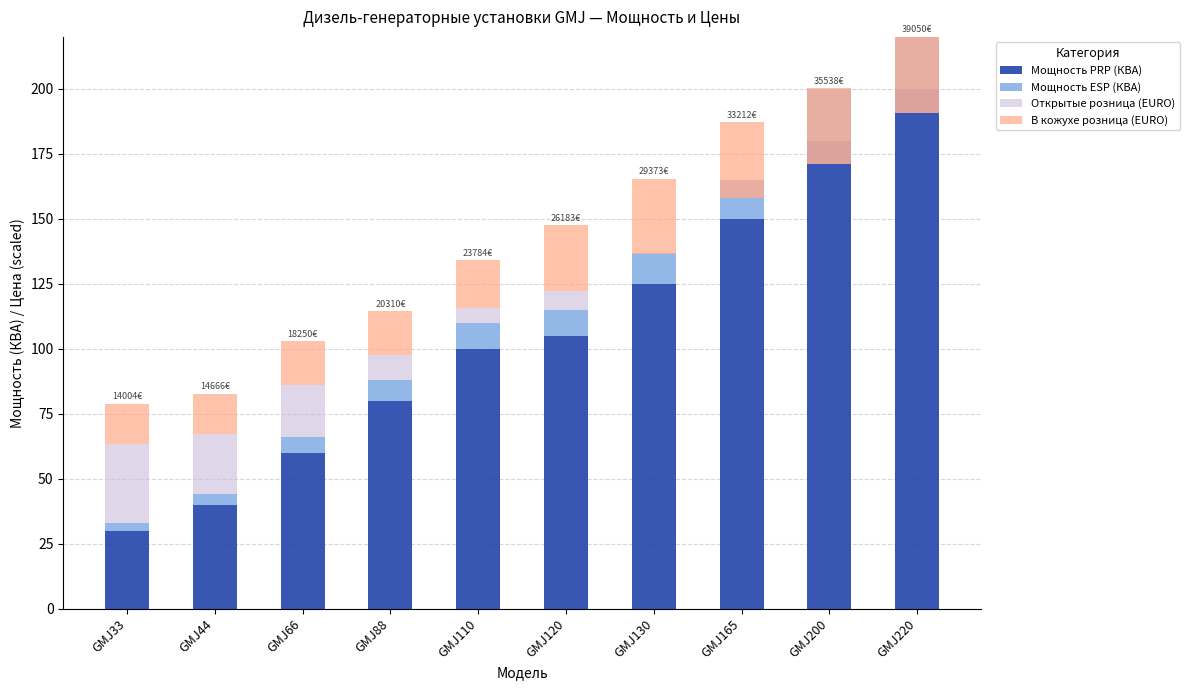

What is the sum of the Мощность ESP (КВА) values at GMJ165 and GMJ110?

25.0